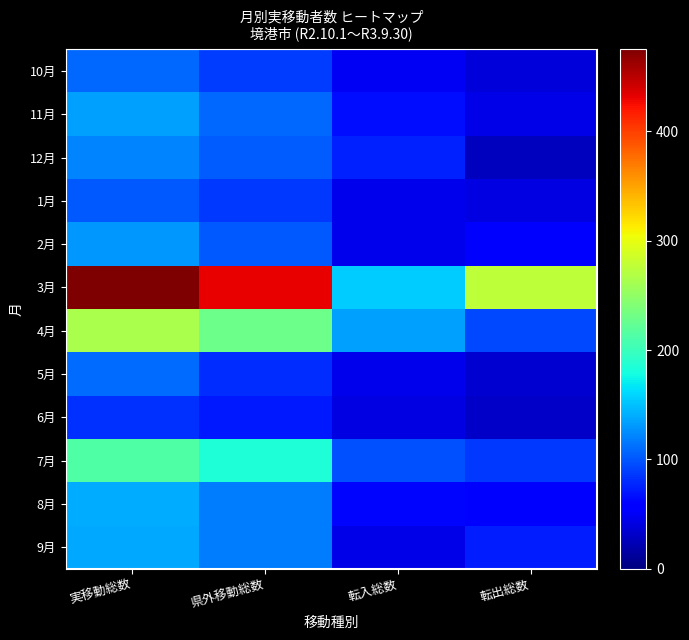

Which category has the lowest value across all series?

転出総数